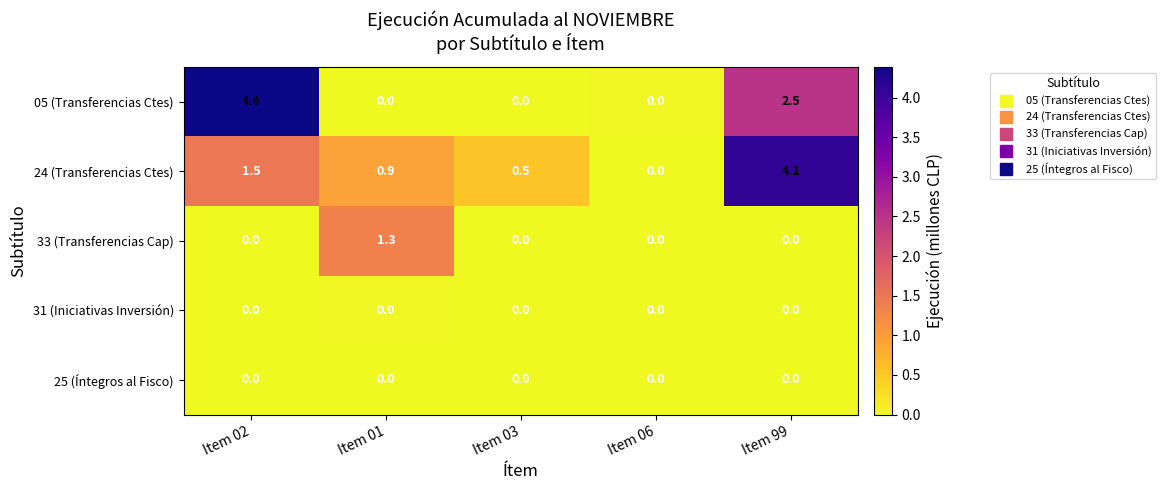

Which series changed the most between Item 01 and Item 03?

33 (Transferencias Cap)